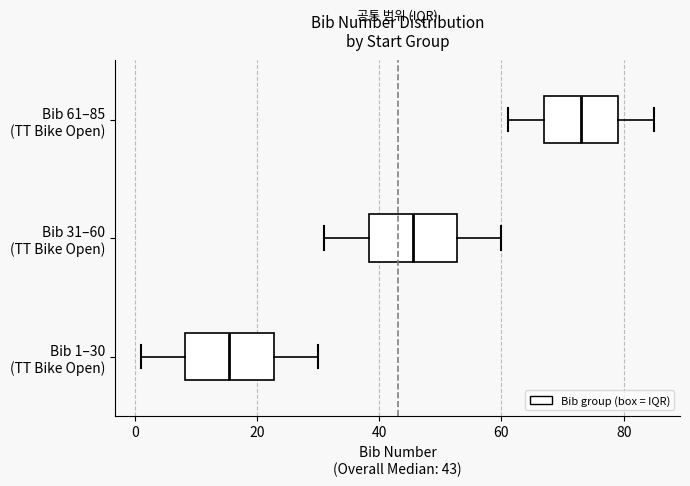

Which box's median line is the furthest to the right?

Bib 61–85 (TT Bike Open)